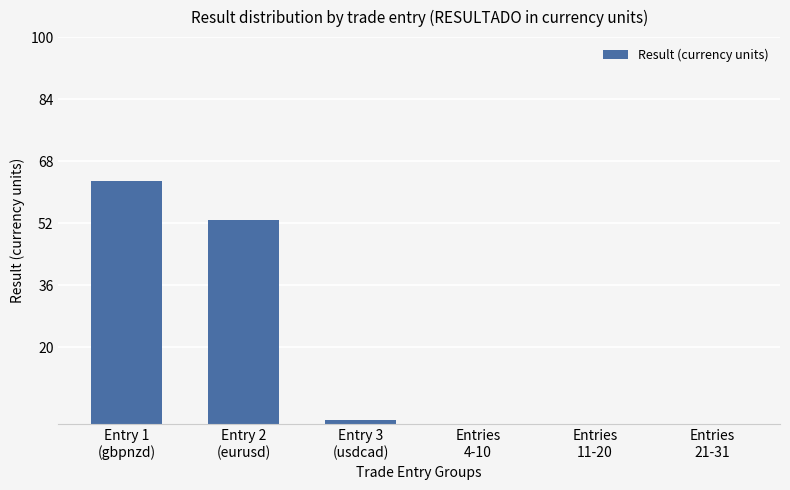

Are the bars grouped side by side (vs. stacked)?

No